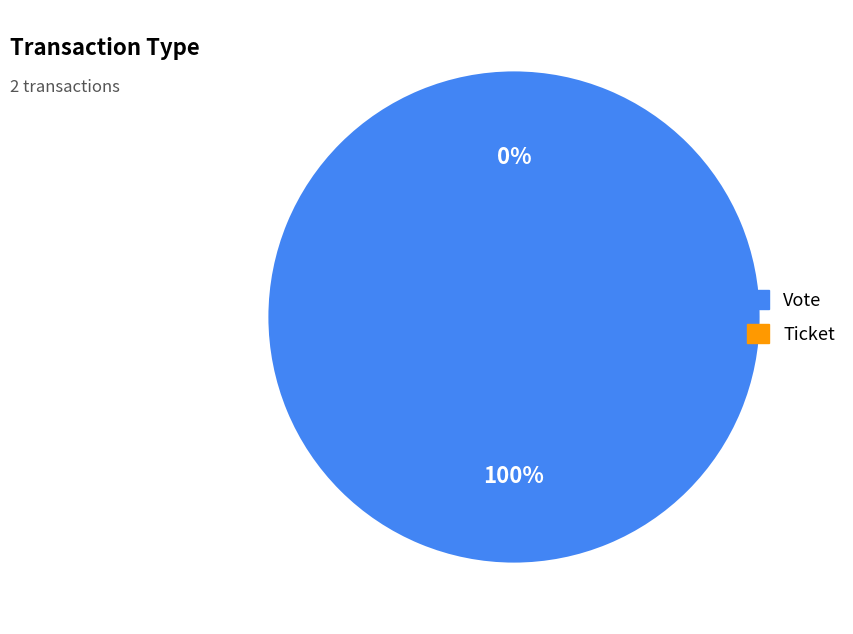

Is there a majority slice in this chart?

Yes